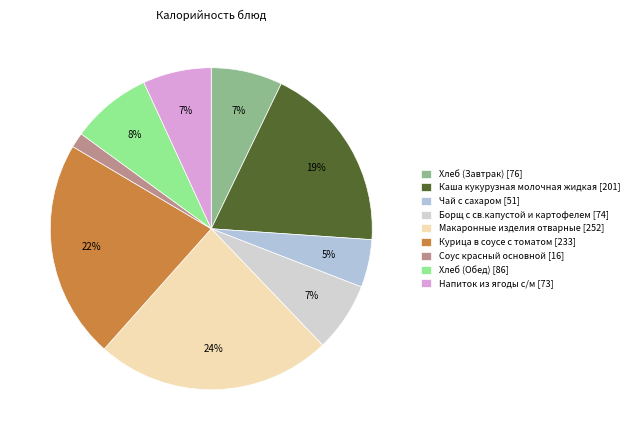

To the nearest percent, what is the average slice percentage?

11%